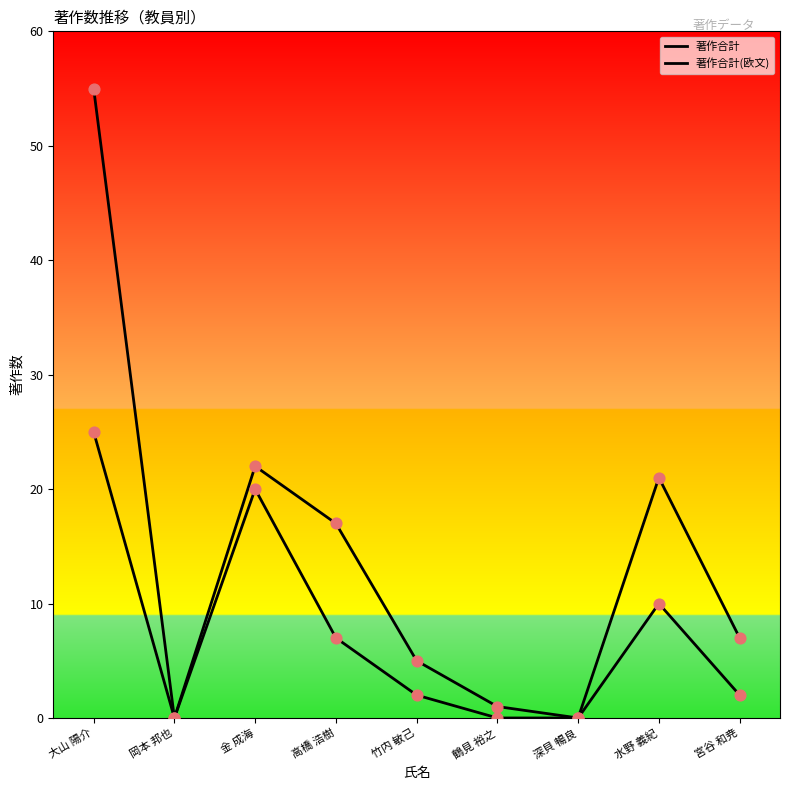

What are all the series names shown in the legend?

著作合計, 著作合計(欧文)